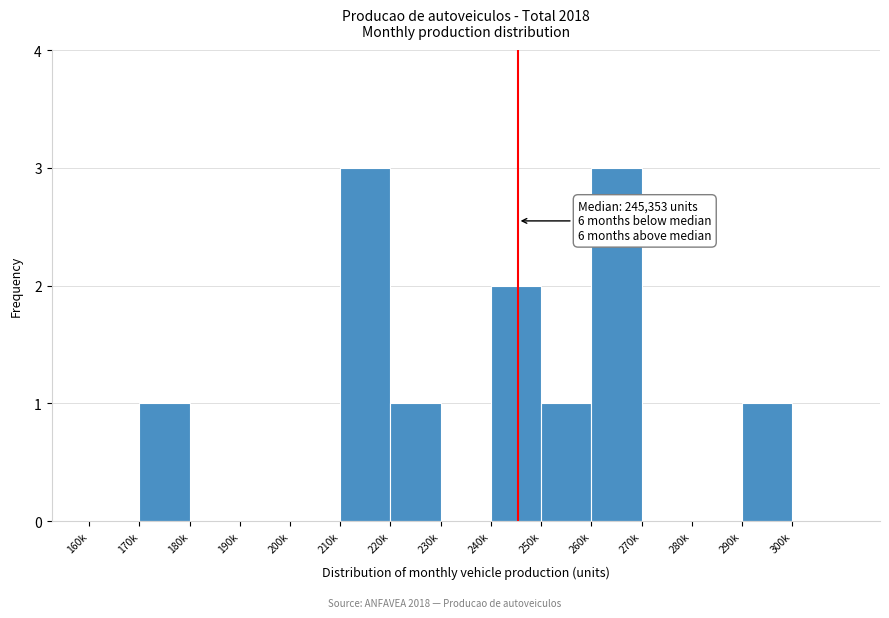

Reading left to right, extract all data points from this chart.

160k=0	170k=1	180k=0	190k=0	200k=0	210k=3	220k=1	230k=0	240k=2	250k=1	260k=3	270k=0	280k=0	290k=1	300k=0